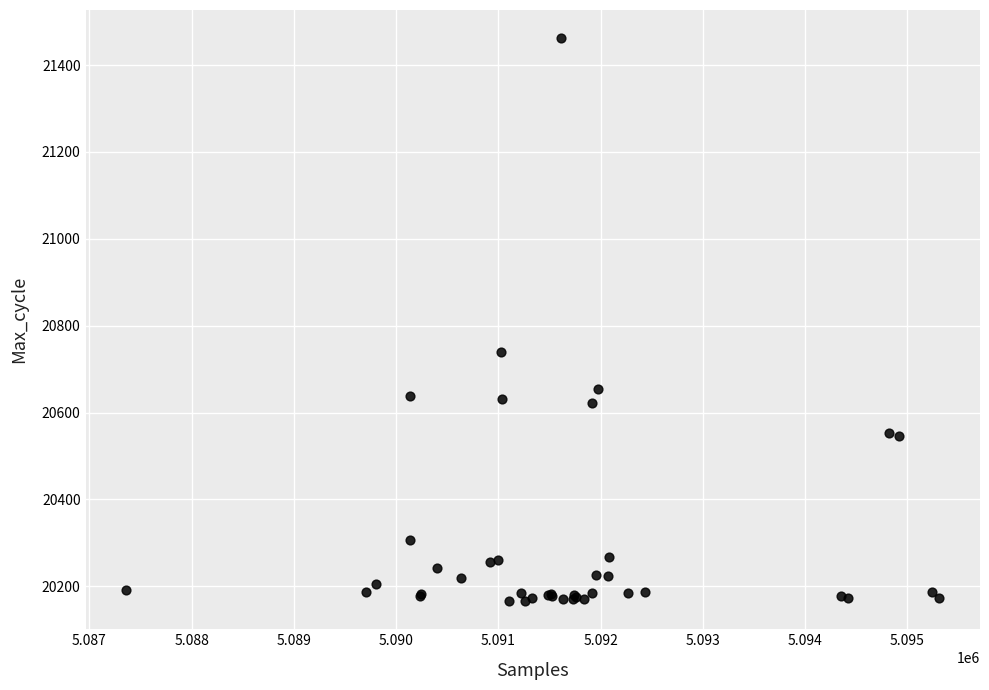

What Y value in the scatter plot is closest to 20814?

20740